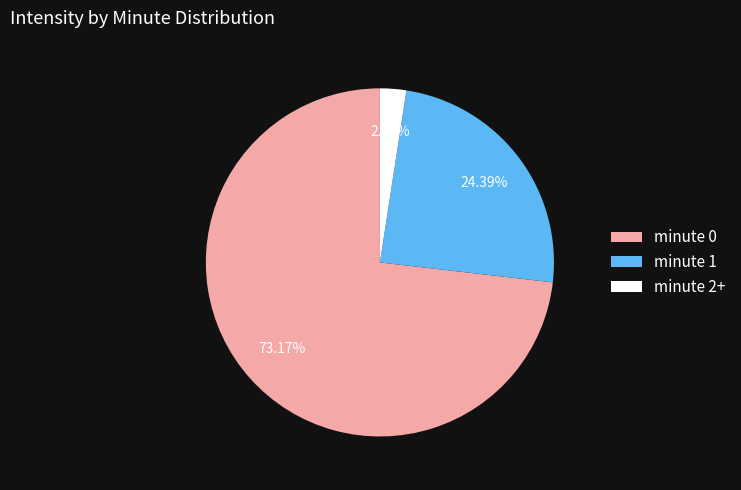

Which has a higher value, minute 1 or minute 0?

minute 0